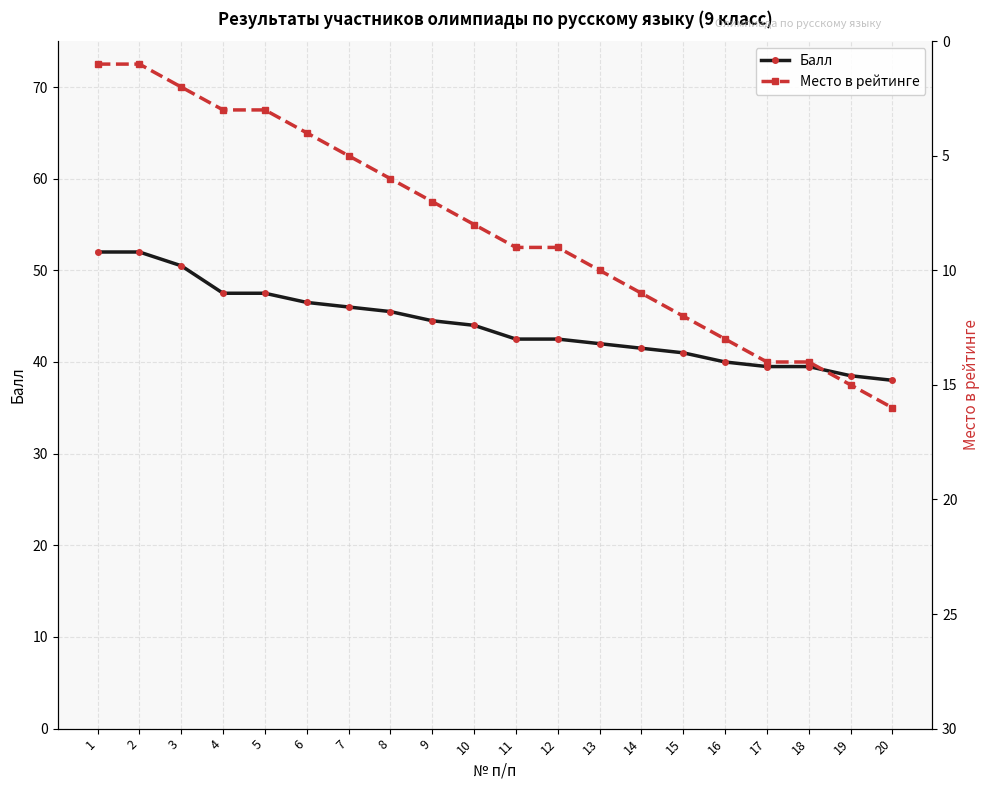

Rank the series at 19 from highest to lowest value.

Балл, Место в рейтинге